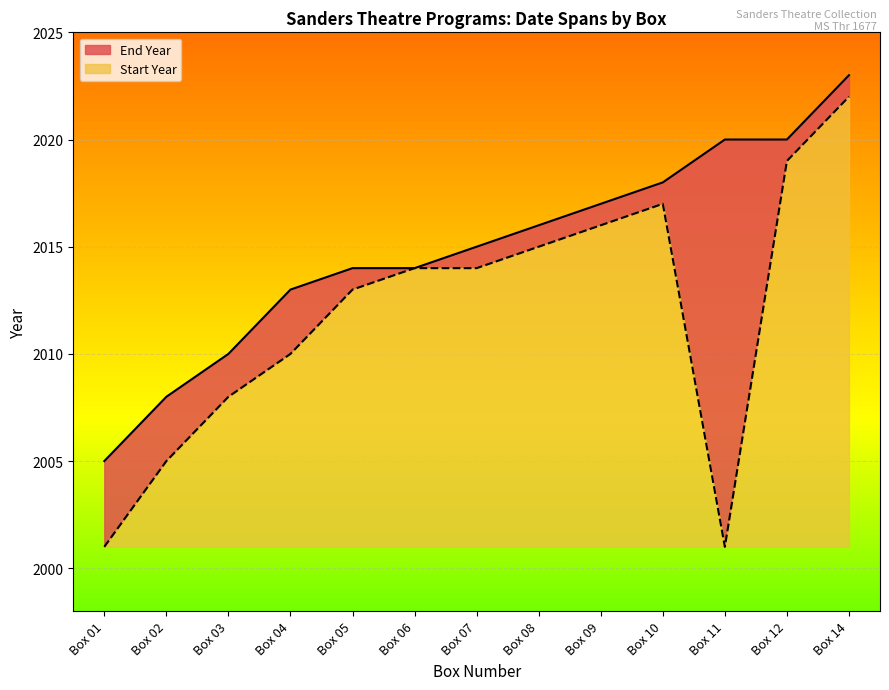

What is the sum of all values?

26193